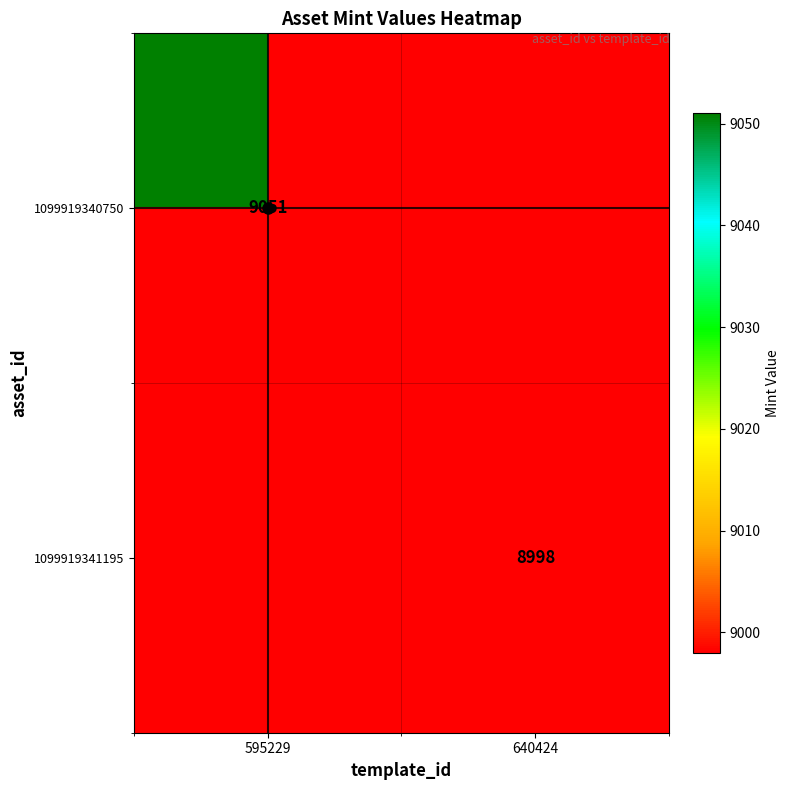

The value of 1099919341195 at 640424 is 2745. True or false?

False